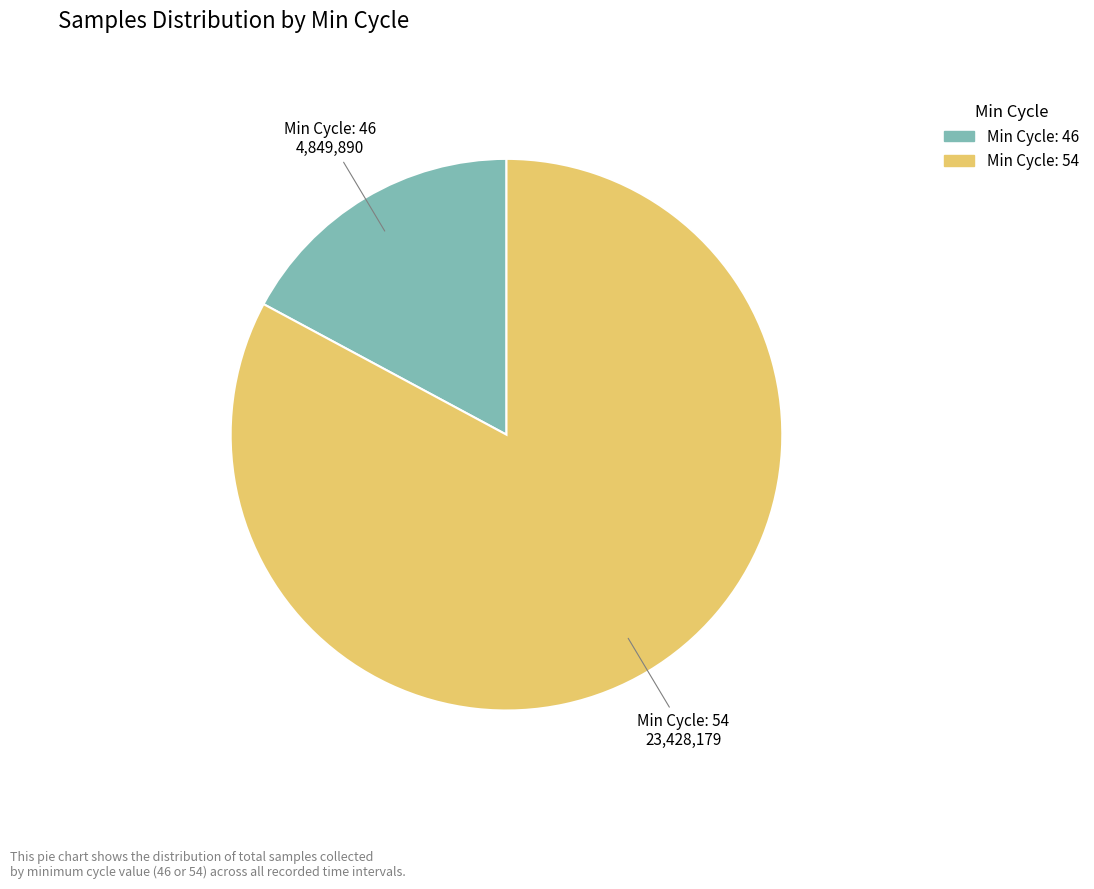

Rank the categories by value from lowest to highest.

Min Cycle: 46, Min Cycle: 54